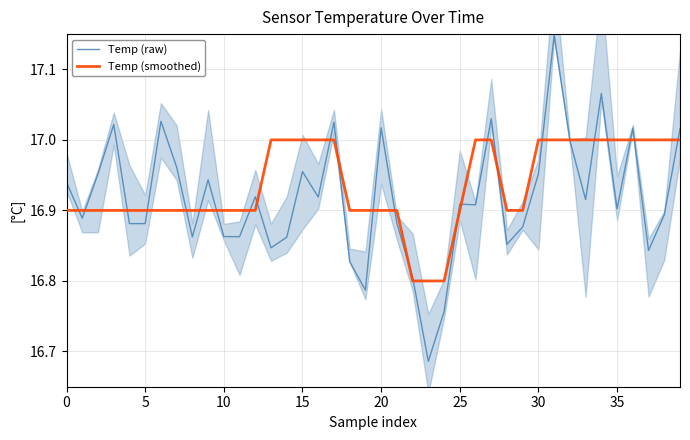

What is the sum of all Temp (raw) values?

676.7